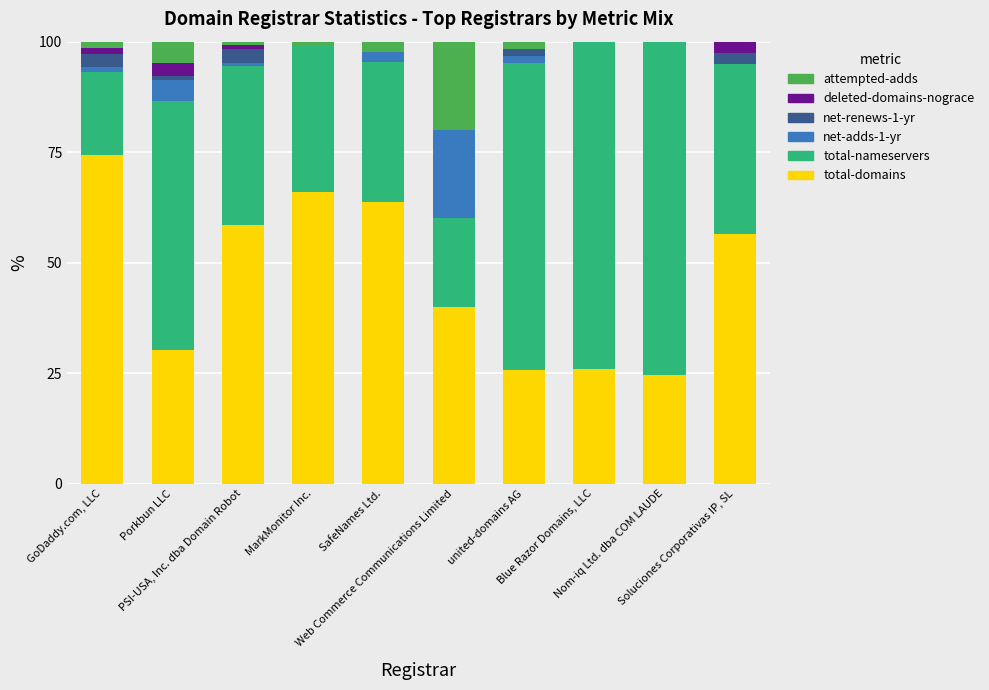

What is the maximum value for total-domains?

74.4